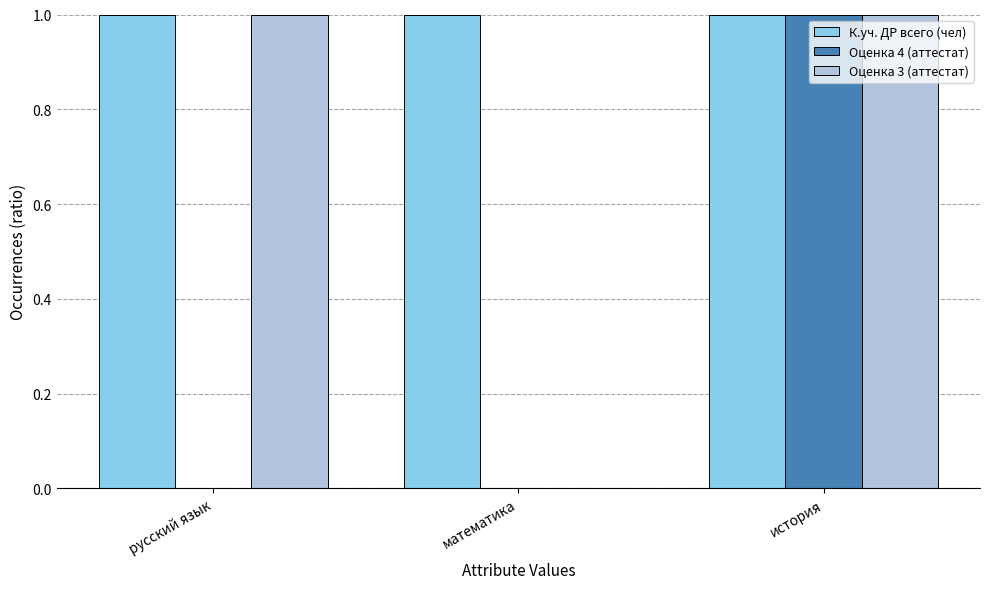

At which category is the sum across all series the highest?

история